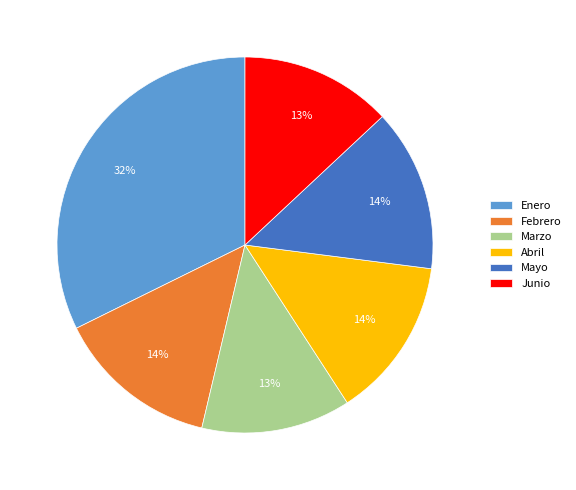

To the nearest percent, what portion does Febrero represent?

14%